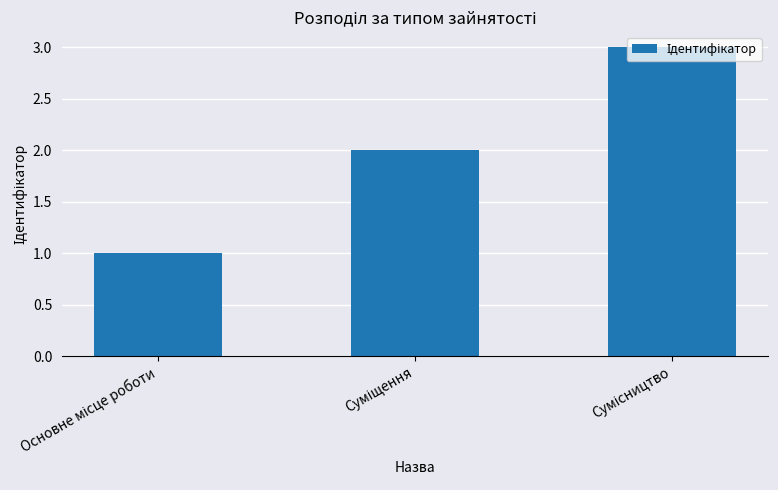

What is the sum of all values?

6